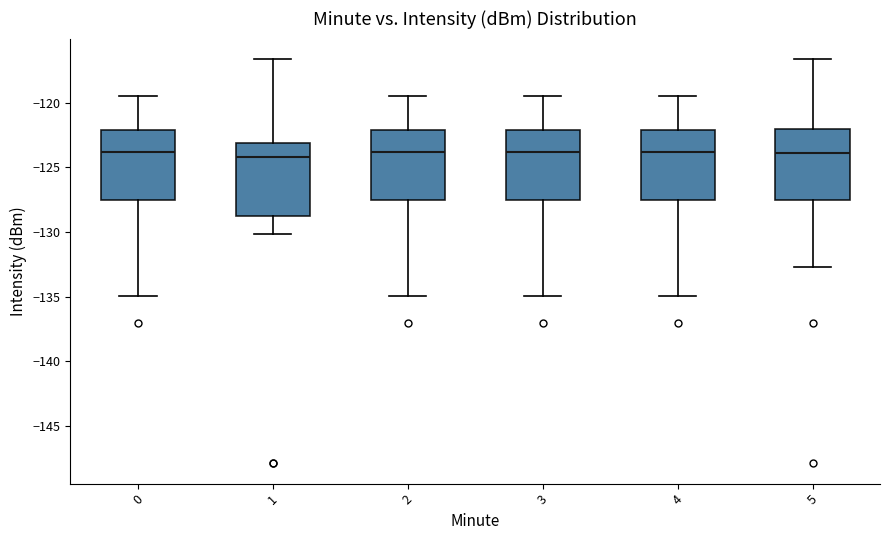

Reading left to right, read every box against the y-axis: the position of its median line, the range the box covers, and the ends of its whiskers. The values are not printed on the chart, so give them approximately, as read against the axis.

0: median -124.0, box -127.5 to -122.0, whiskers -135.0 to -119.5
1: median -124.0, box -129.0 to -123.0, whiskers -130.0 to -116.5
2: median -124.0, box -127.5 to -122.0, whiskers -135.0 to -119.5
3: median -124.0, box -127.5 to -122.0, whiskers -135.0 to -119.5
4: median -124.0, box -127.5 to -122.0, whiskers -135.0 to -119.5
5: median -124.0, box -127.5 to -122.0, whiskers -132.5 to -116.5